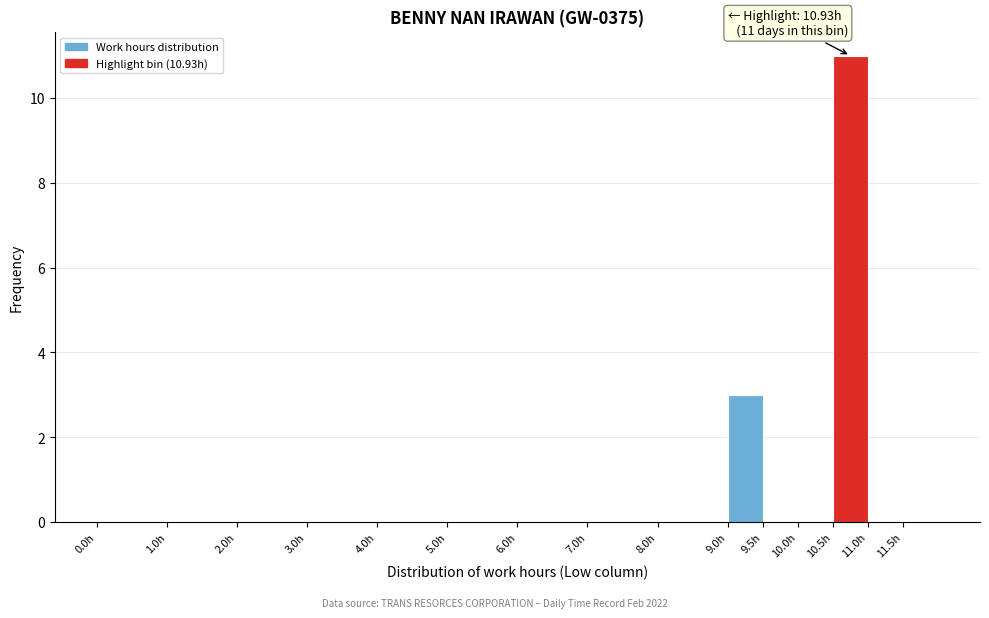

Which range on the x-axis has the tallest bar?

10.5 to 11.0